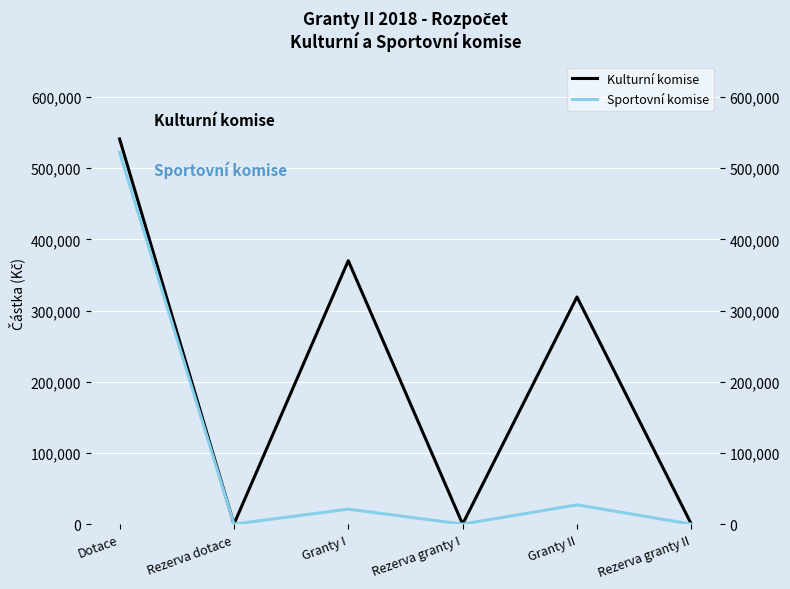

True or false: Sportovní komise and Kulturní komise cross at least once.

False